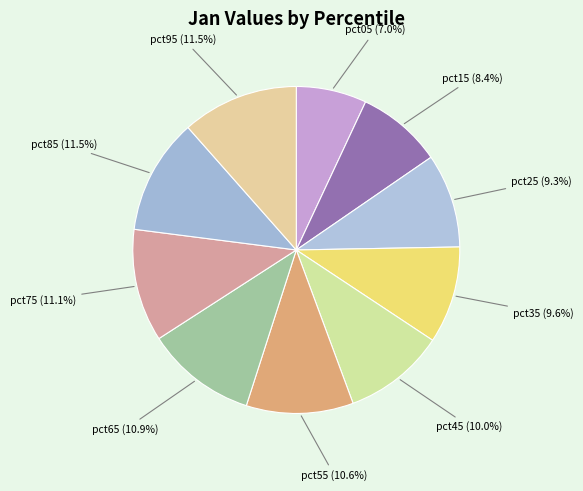

To the nearest percent, what is the difference between the largest and smallest slice percentages?

5%